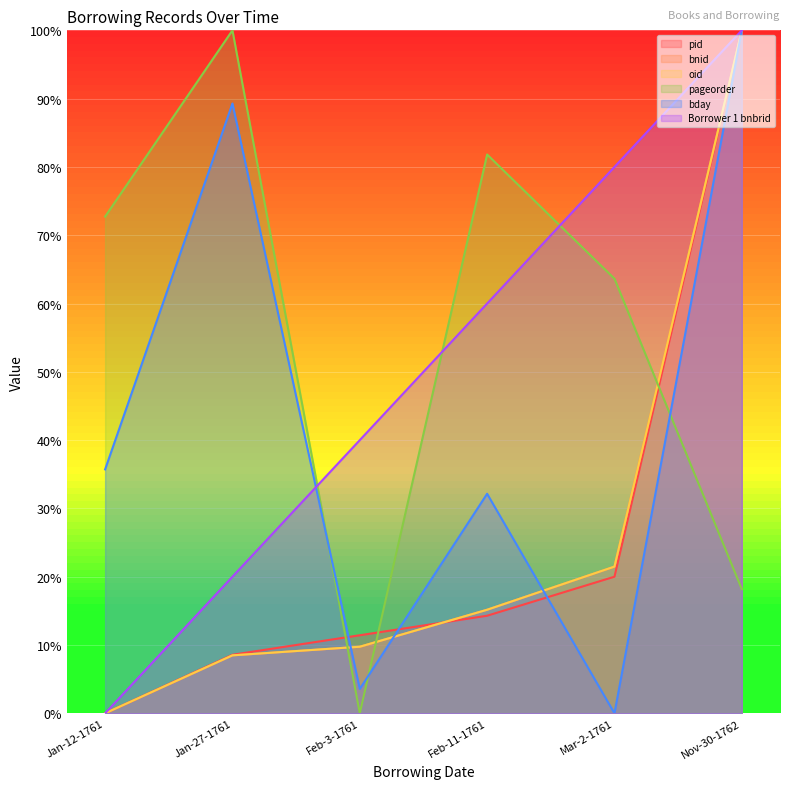

At which category is the sum across all series the highest?

Nov-30-1762